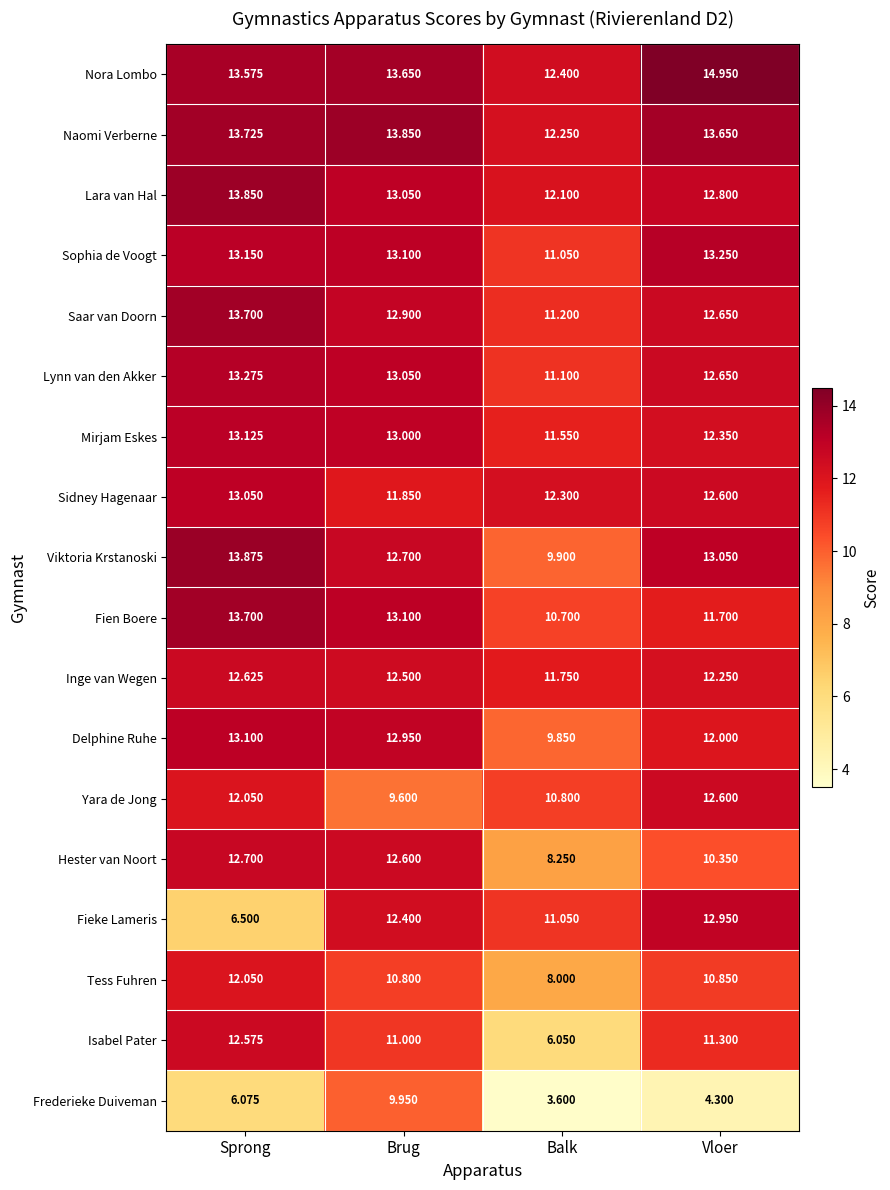

Which series has the largest range (max minus min)?

Isabel Pater